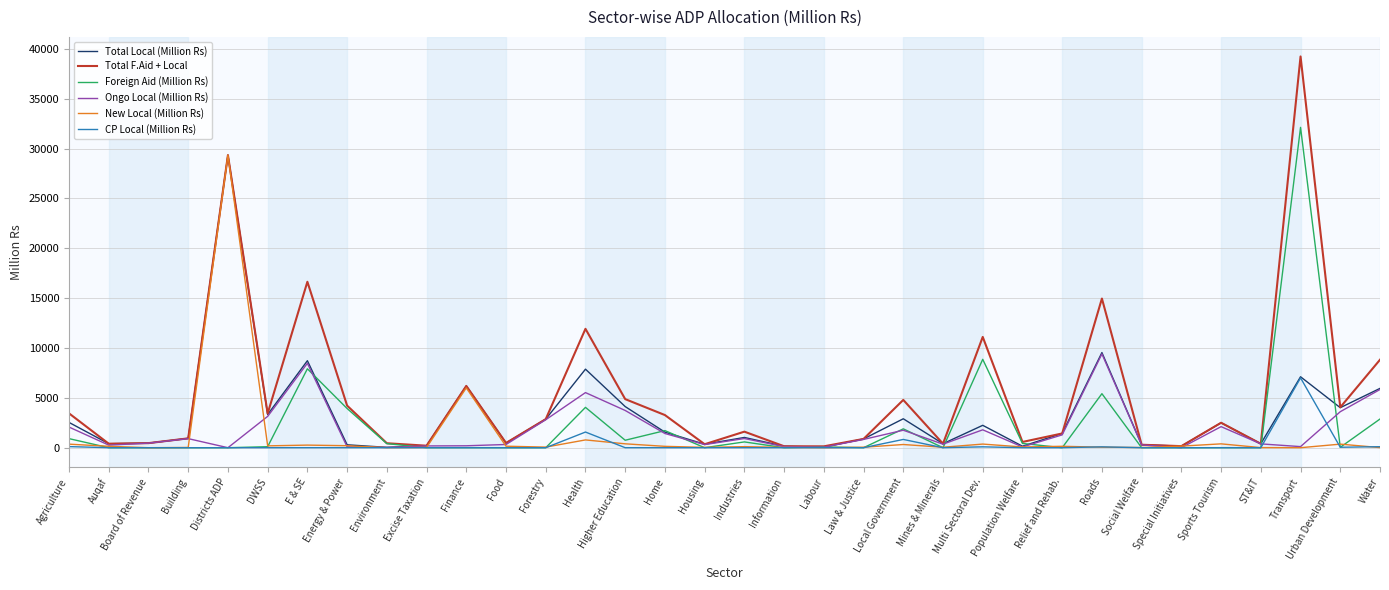

Which series has the largest total across all categories?

Total F.Aid + Local